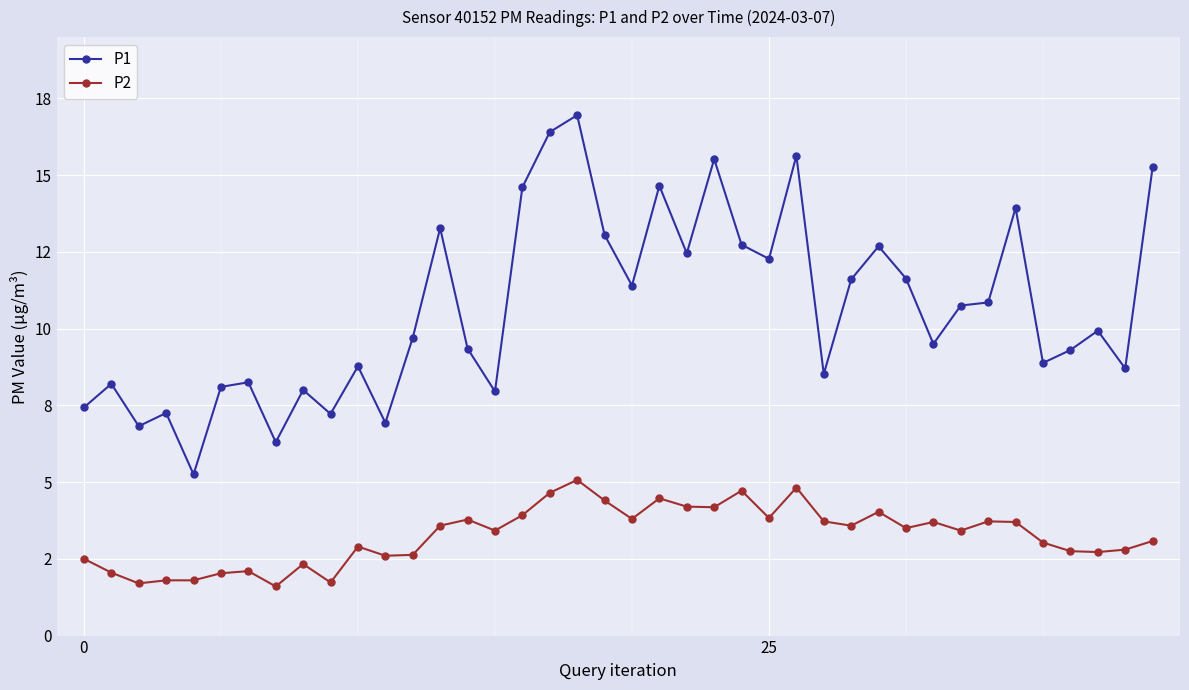

Rank the series by their average value, from lowest to highest.

P2, P1